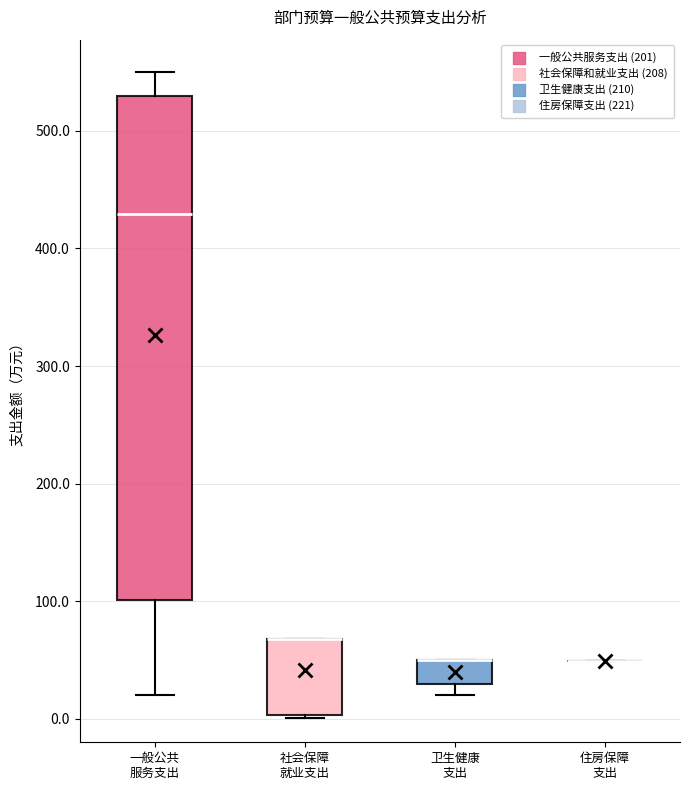

Reading left to right, transcribe this box plot: for each box, give where its median line is, the range the box spans, and where its two whiskers end, as read against the y-axis. The values are not printed on the chart, so give them approximately, as read against the axis.

一般公共 服务支出: median 430, box 100 to 530, whiskers 20 to 550
社会保障 就业支出: median 70 (drawn on the box's upper edge), box 0 to 70, whiskers 0 to 70
卫生健康 支出: median 50 (drawn on the box's upper edge), box 30 to 50, whiskers 20 to 50
住房保障 支出: box collapsed to a line at 50, whiskers 50 to 50